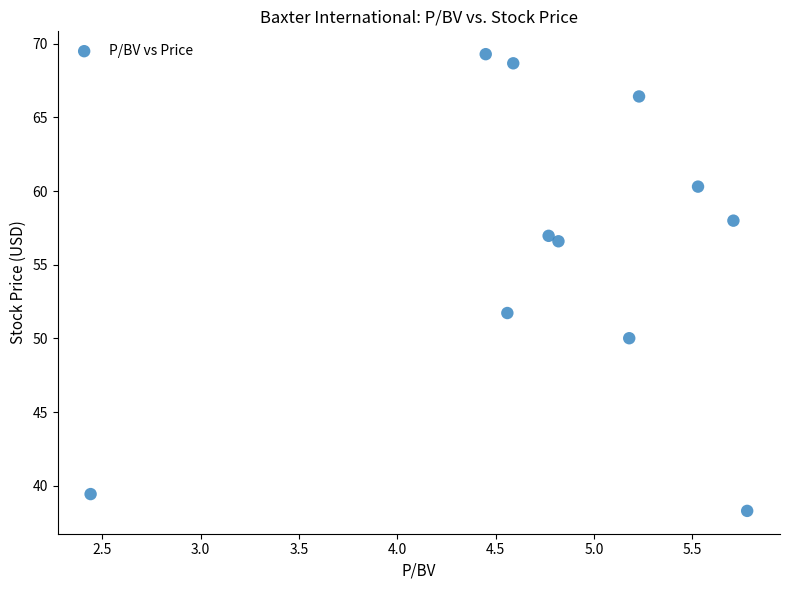

What Y value in the scatter plot is closest to 53?

51.7